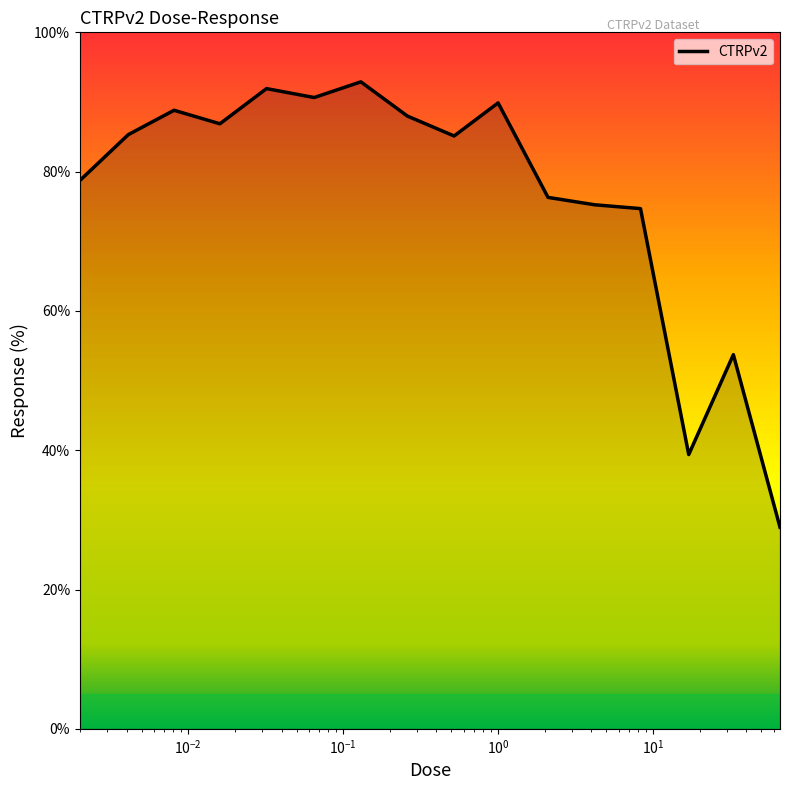

What is the greatest value displayed?

92.9